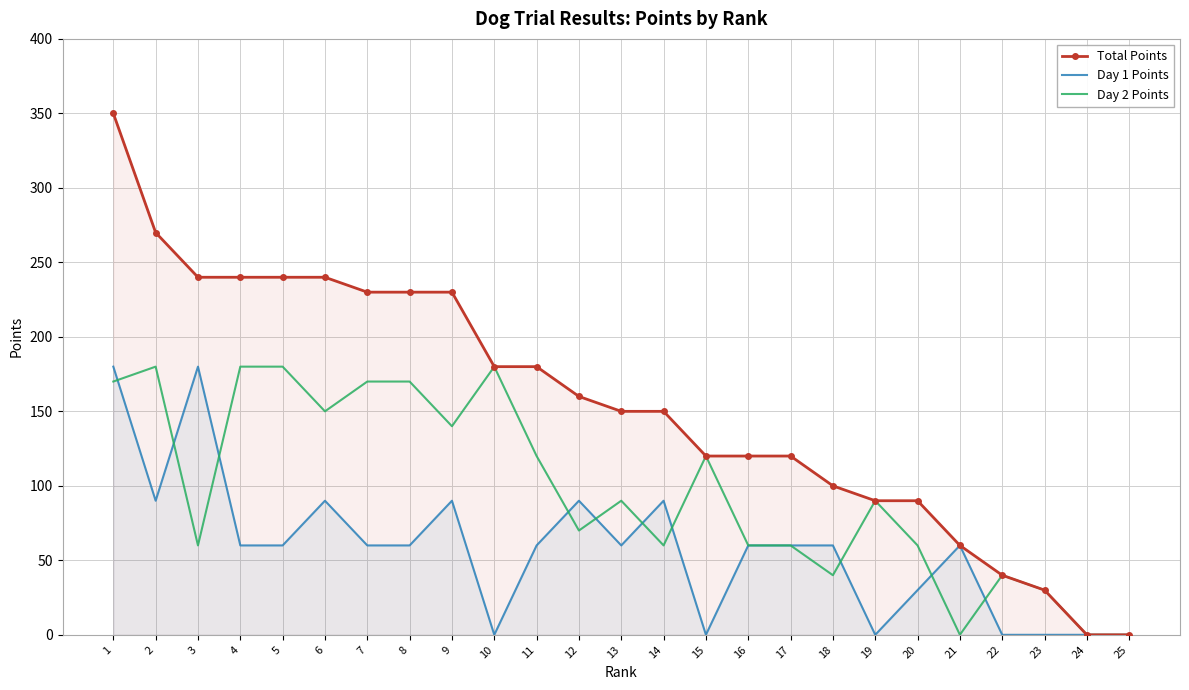

True or false: Total Points has a value of 183 at 17.

False